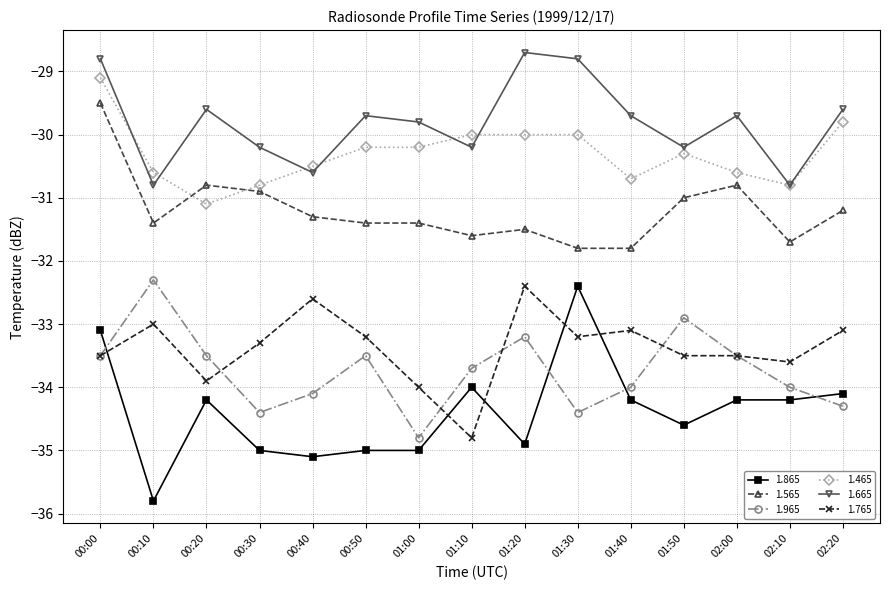

How many series are shown in this chart?

6